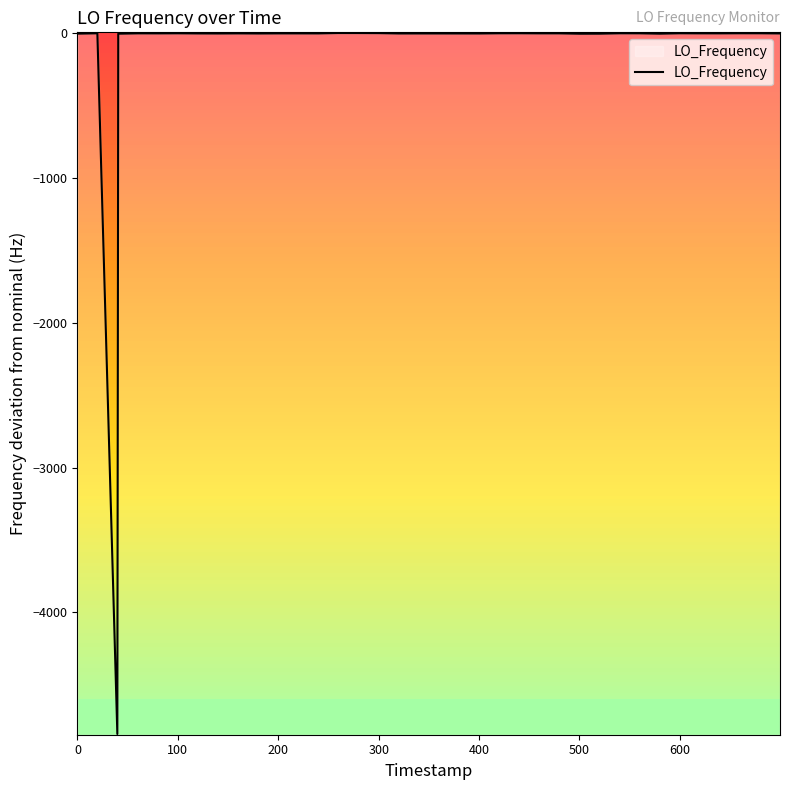

What is the smallest value displayed?

-4840.2